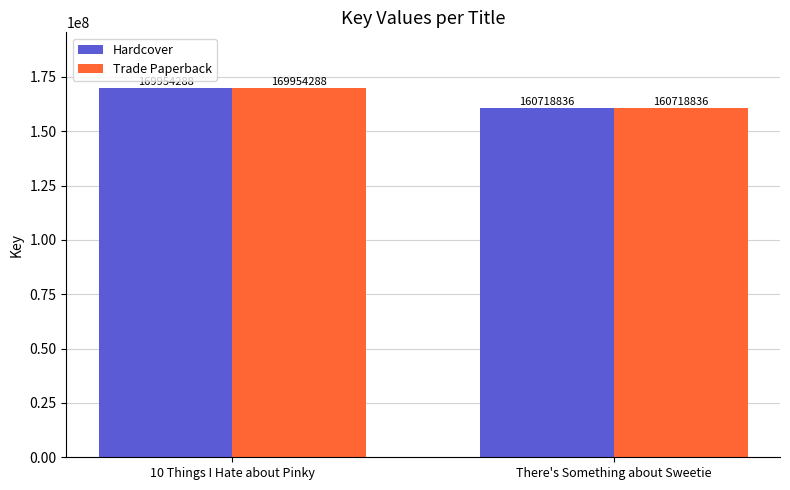

How many groups of bars are there?

2